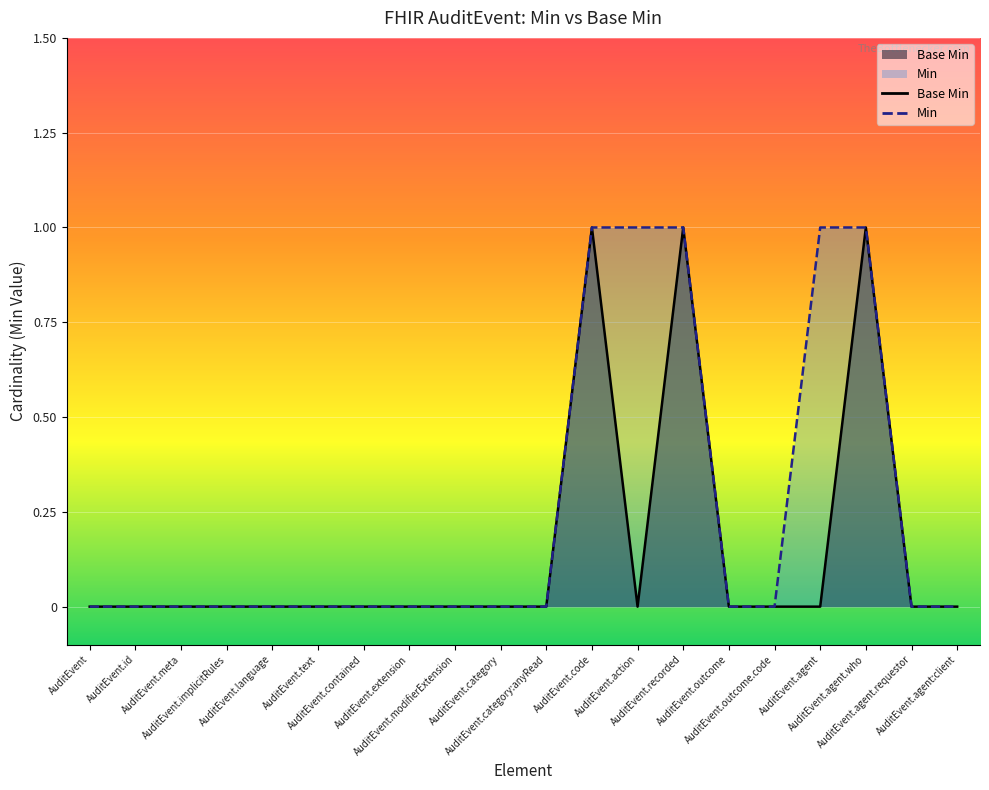

True or false: Min and Base Min intersect in this chart.

False